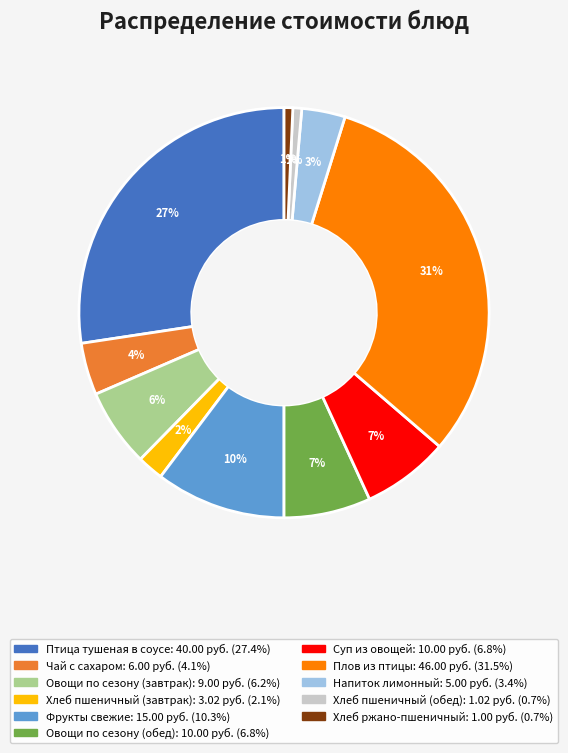

Count the number of slices in the pie.

11